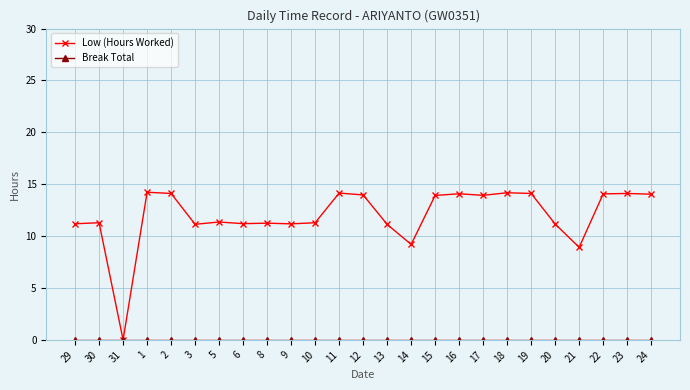

What is the difference between the Low (Hours Worked) values at 1 and 21?

5.3